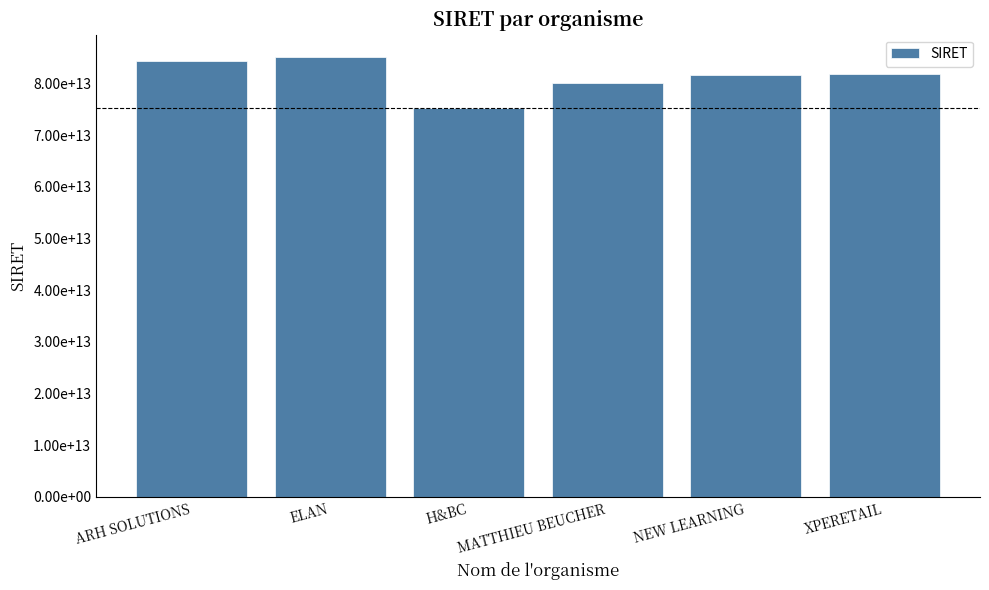

What is the smallest value displayed?

75292737600026